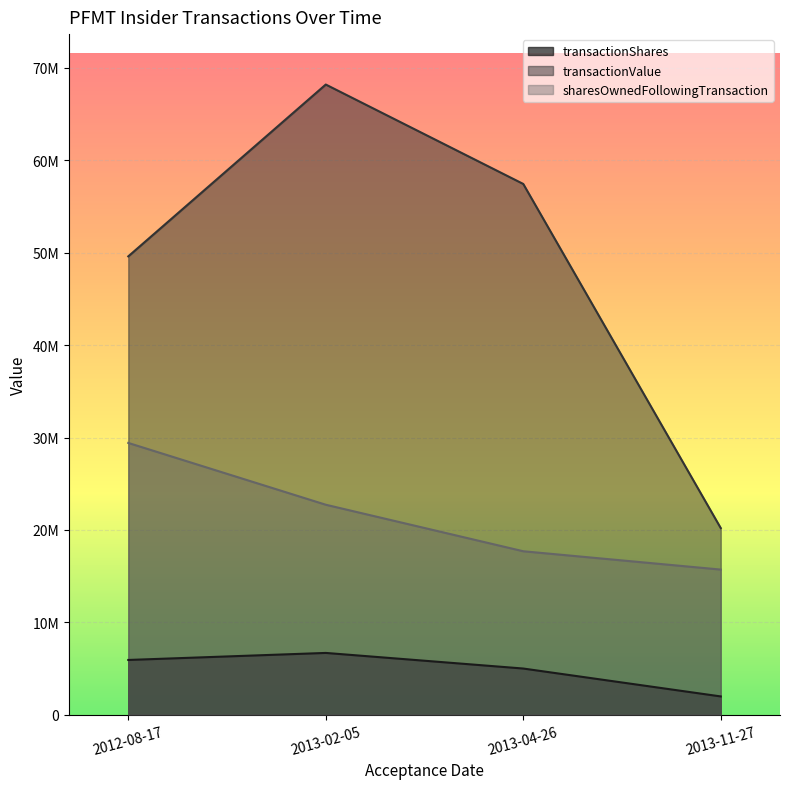

What is the total value across all series at 2013-02-05?

97628922